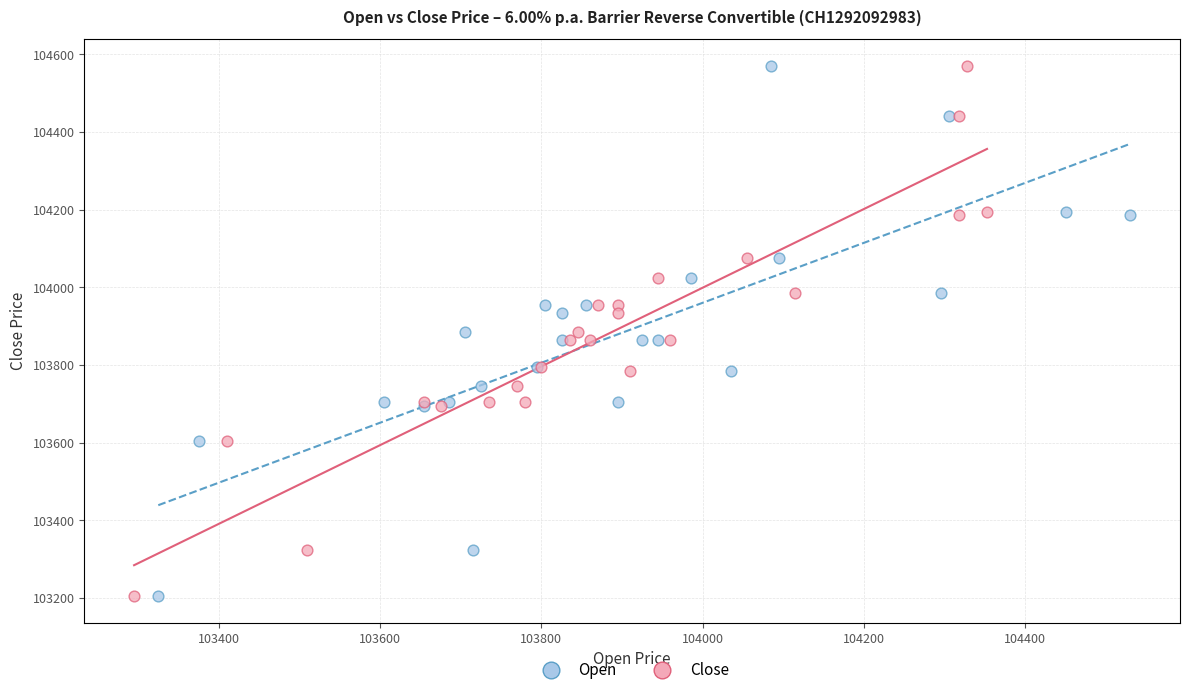

What are all the series names shown in the legend?

Open, Close